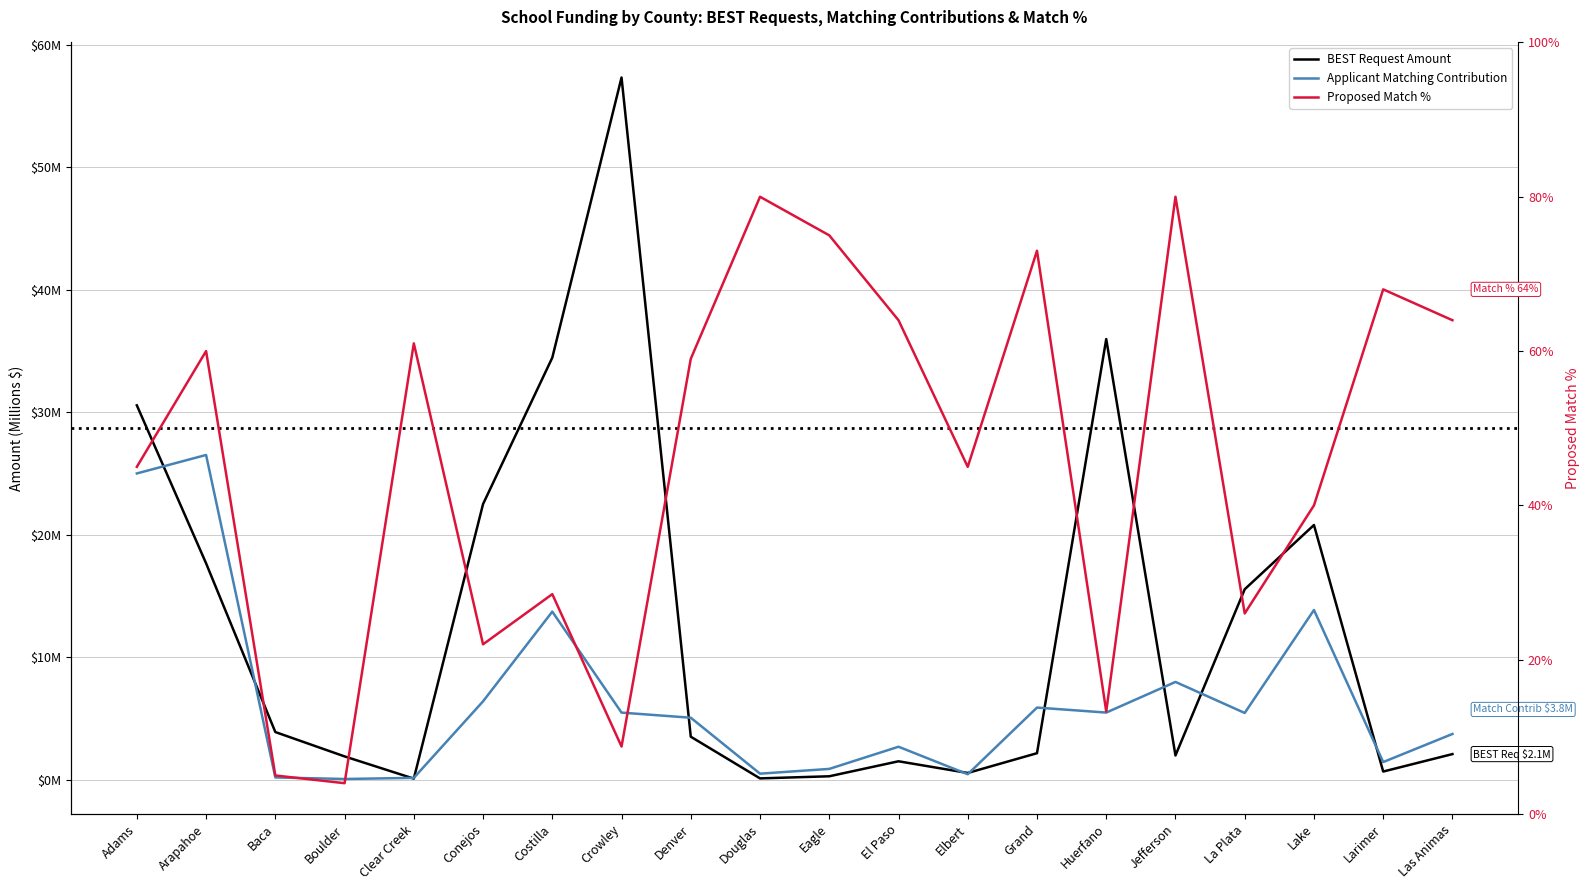

How many lines are shown in the chart?

3